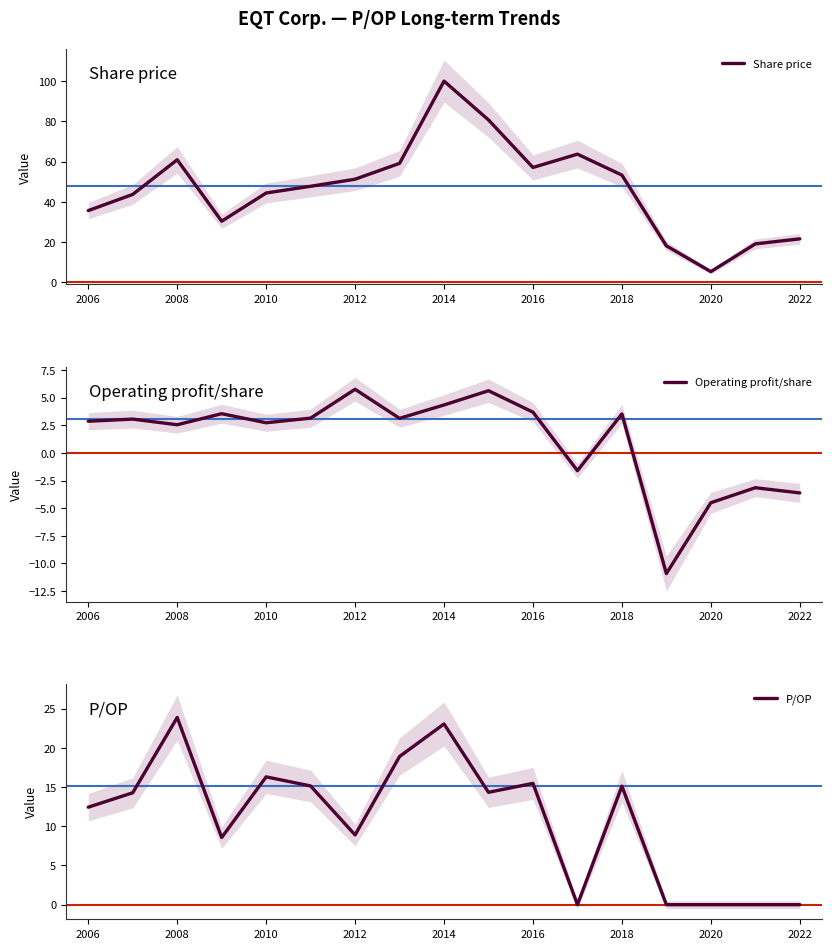

Which category has the lowest value in the Share price series?

2020